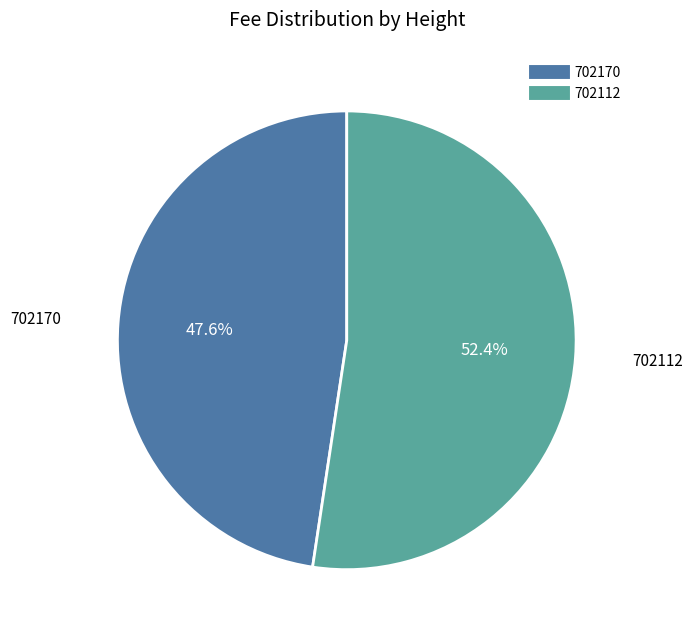

Which category accounts for the majority?

702112